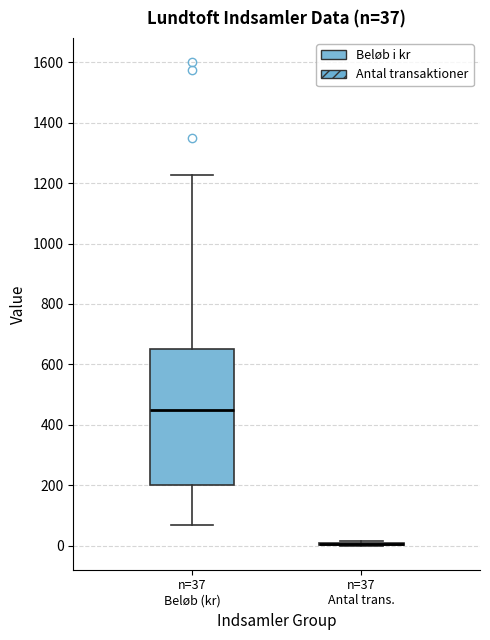

Which box is the tallest, from its lower edge to its upper edge?

n=37 Beløb (kr)